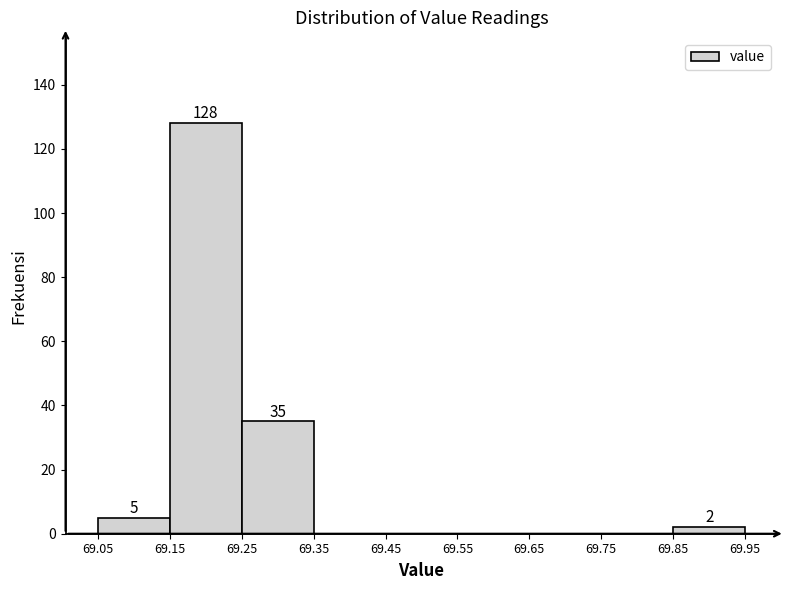

Which range on the x-axis has the tallest bar?

69.15 to 69.25